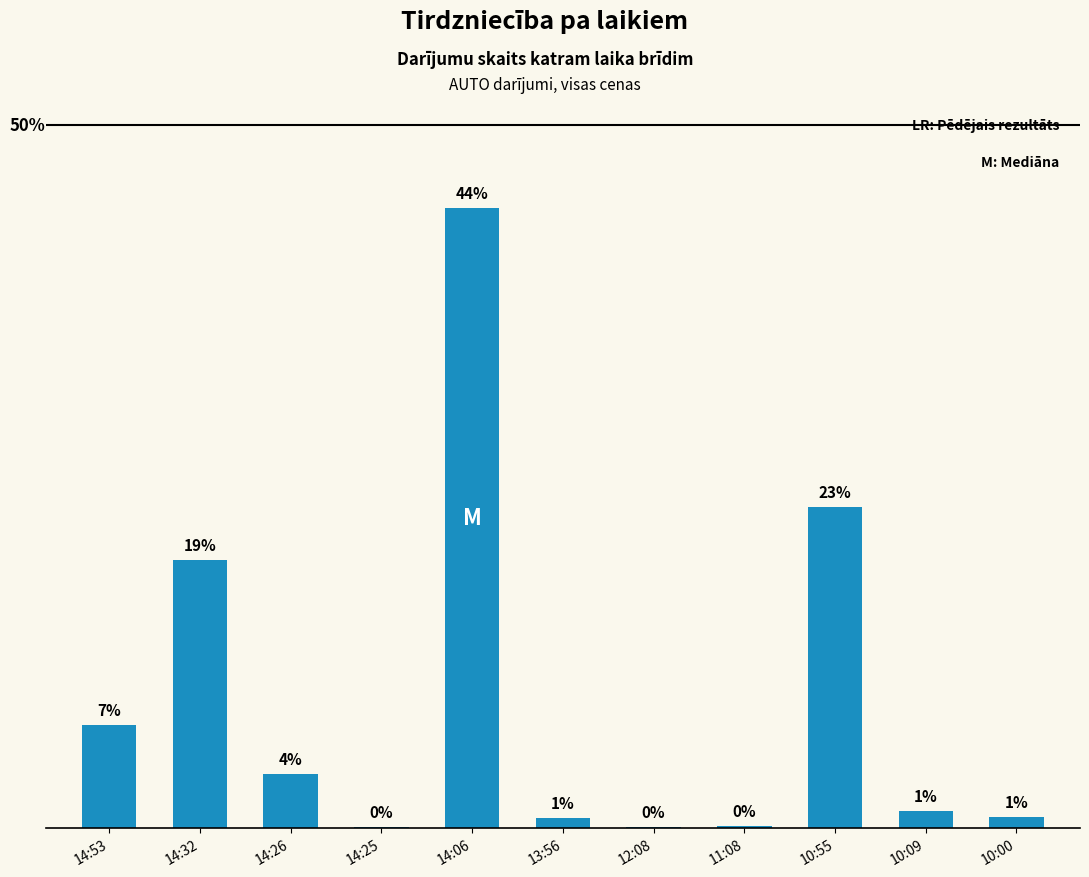

What is the change in value from 14:32 to 13:56?

-18.3